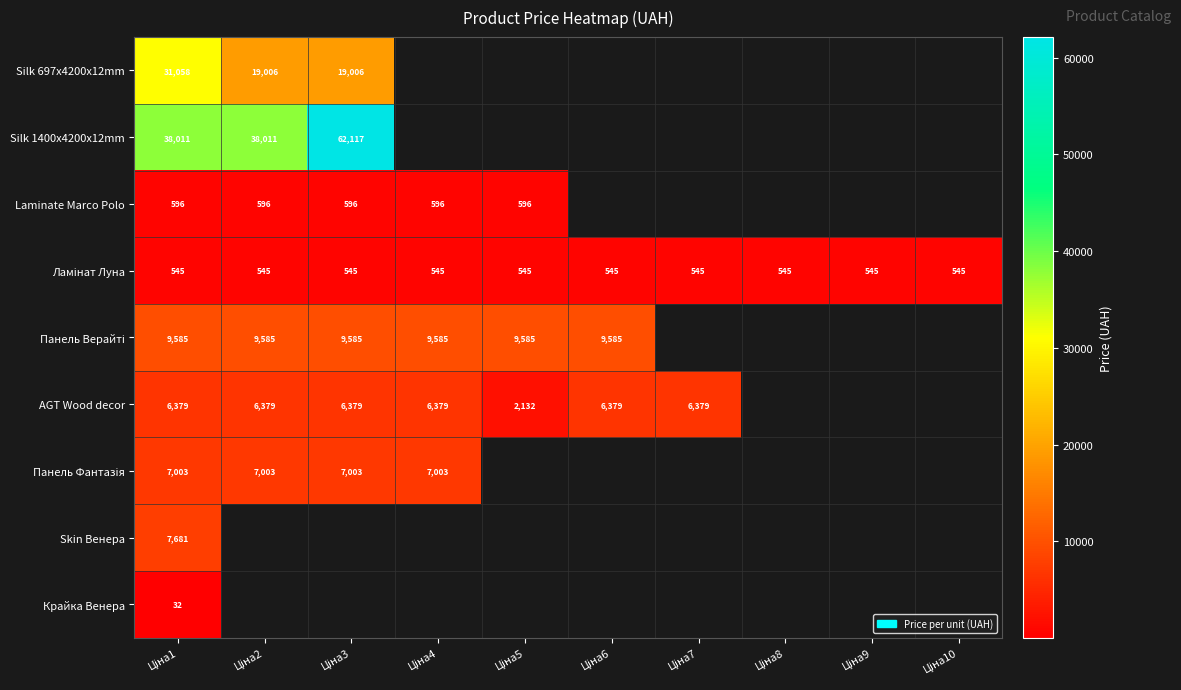

What is the approximate value of Ламінат Луна at Ціна10?

545.0